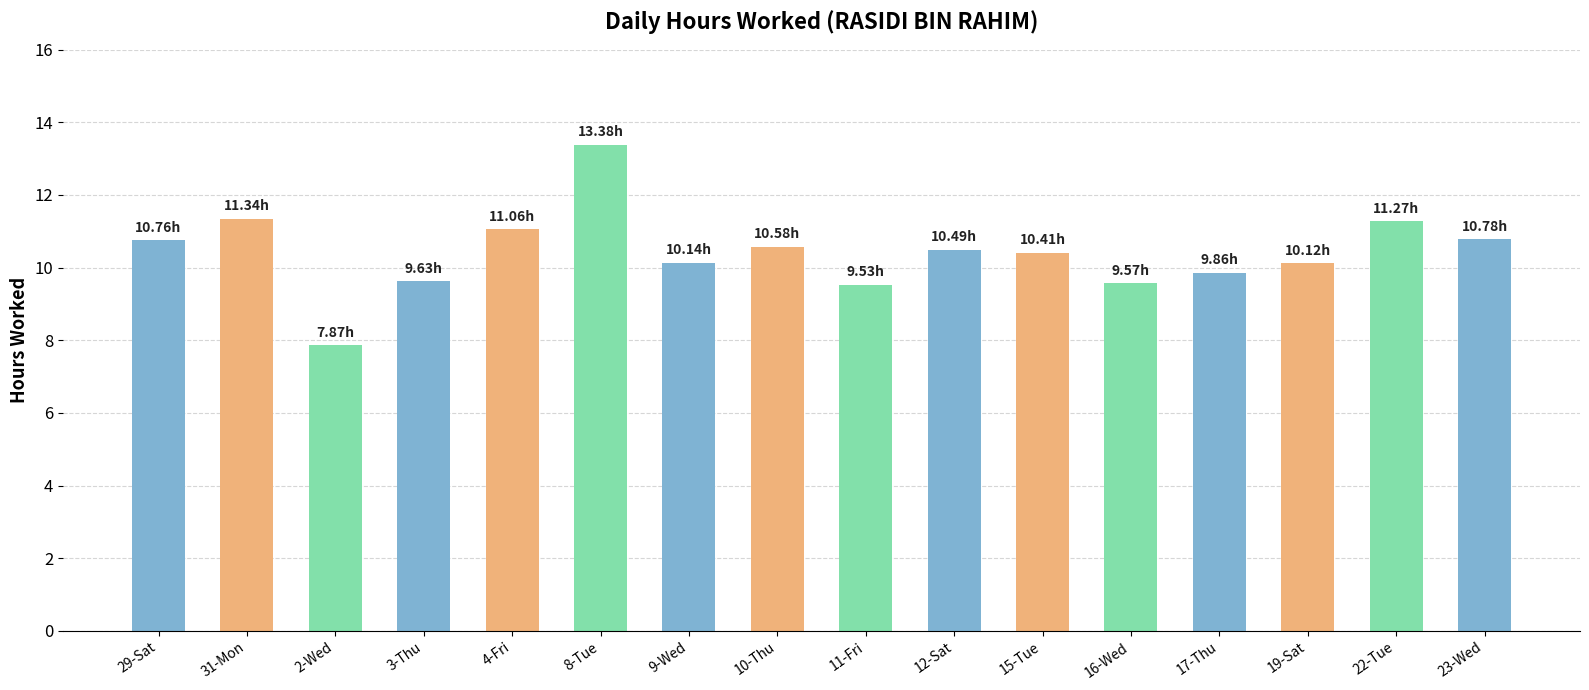

What is the average value?

10.4